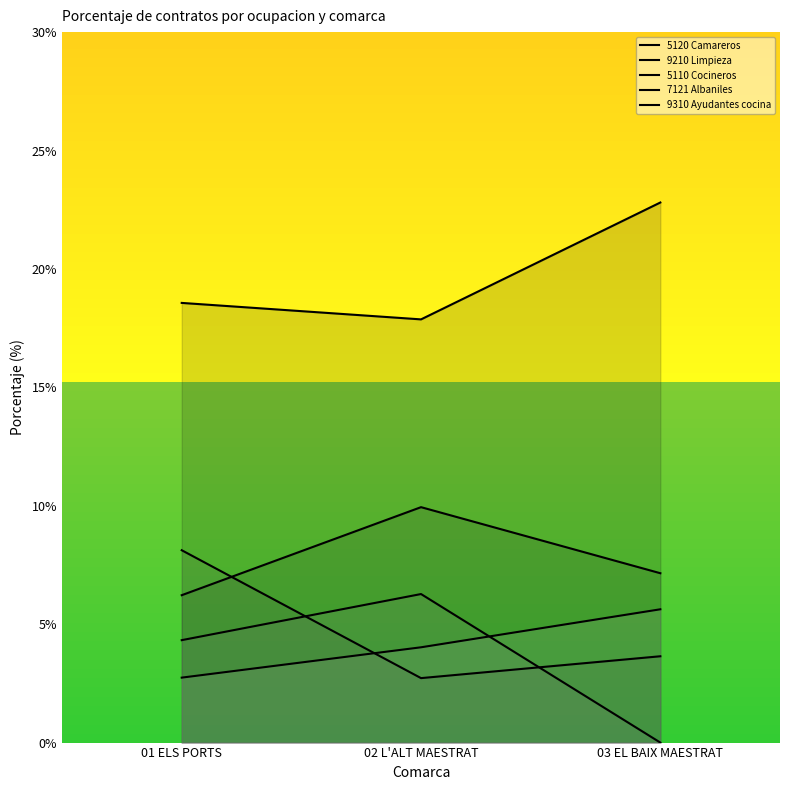

Between 03 EL BAIX MAESTRAT and 01 ELS PORTS, which is larger?

03 EL BAIX MAESTRAT